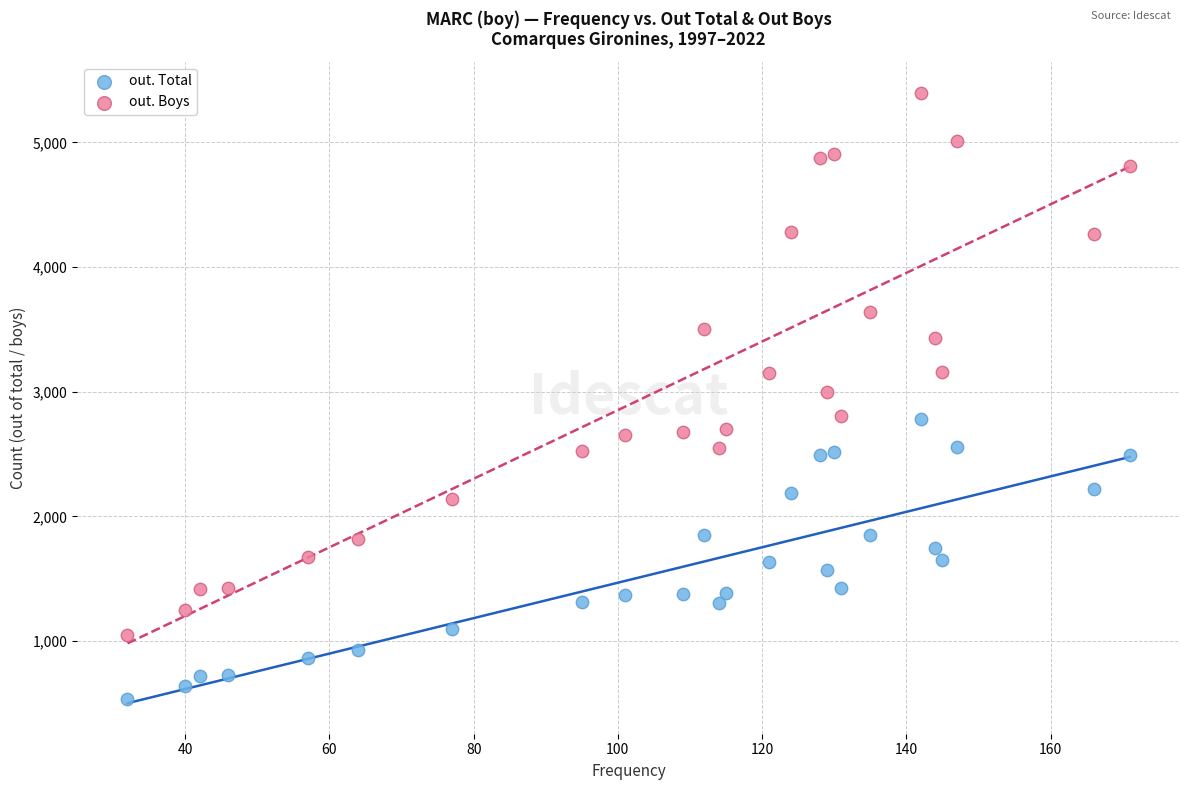

Across all data points, what is the range of X values (max minus min)?

139